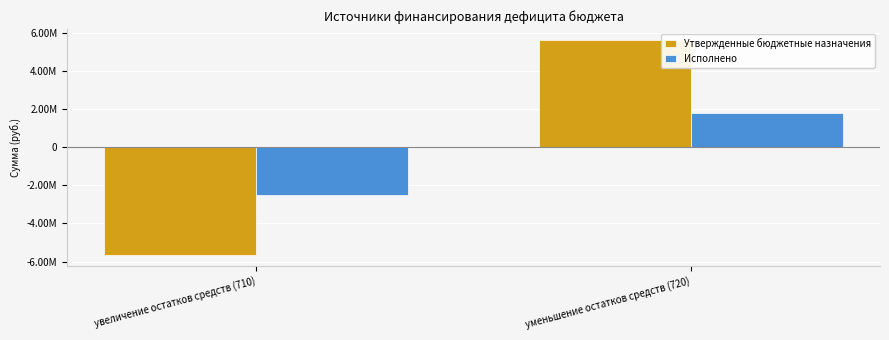

The Исполнено series shows -2523641.9 at увеличение остатков средств (710). True or false?

True